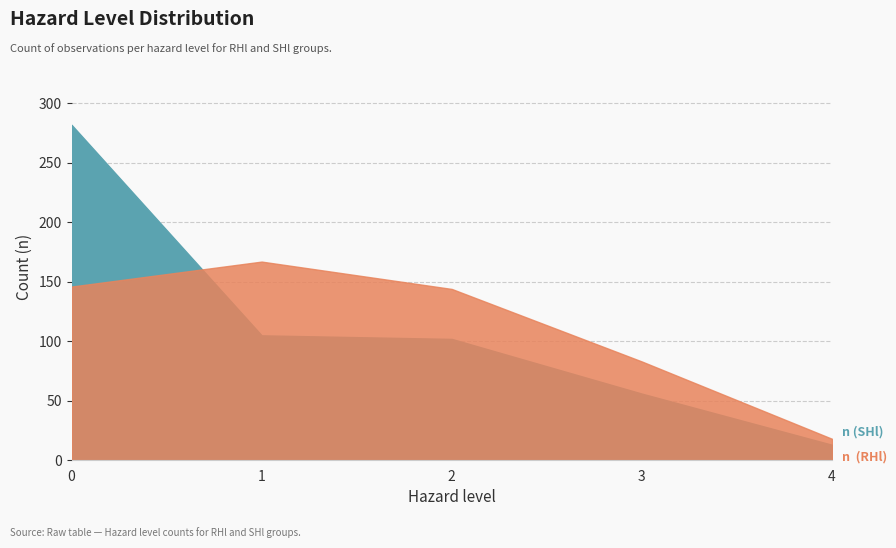

Is the value of n  (RHl) at 2 greater than the value of n (SHl) at 2?

Yes